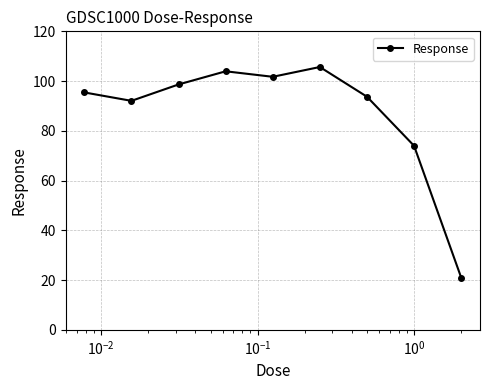

What is the maximum value shown in the chart?

105.7